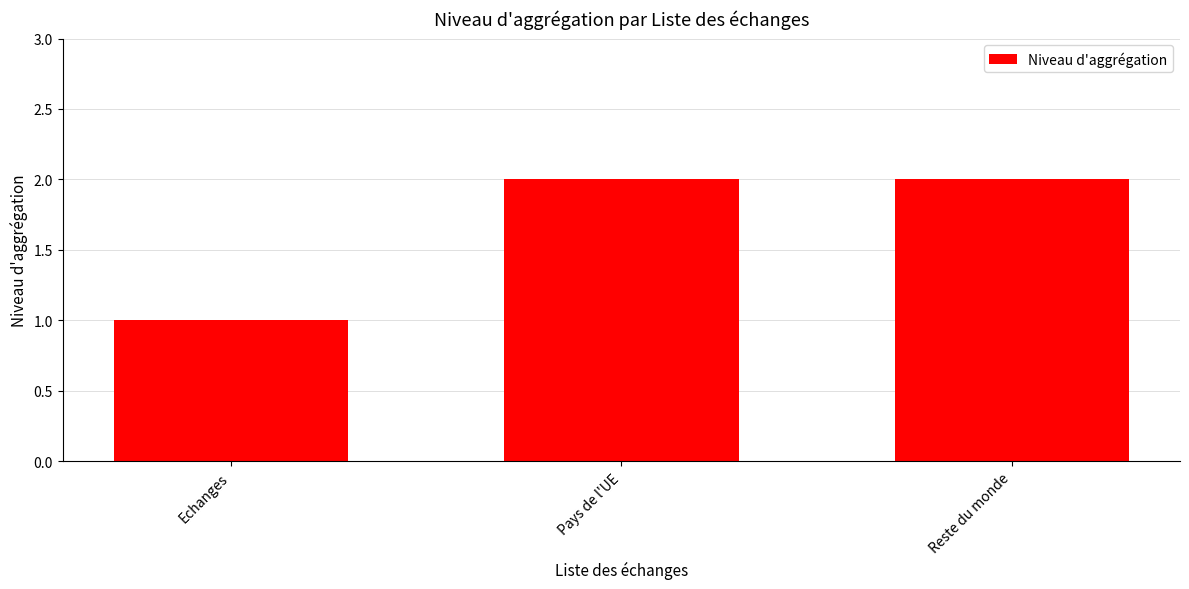

Are the bars grouped side by side (vs. stacked)?

No